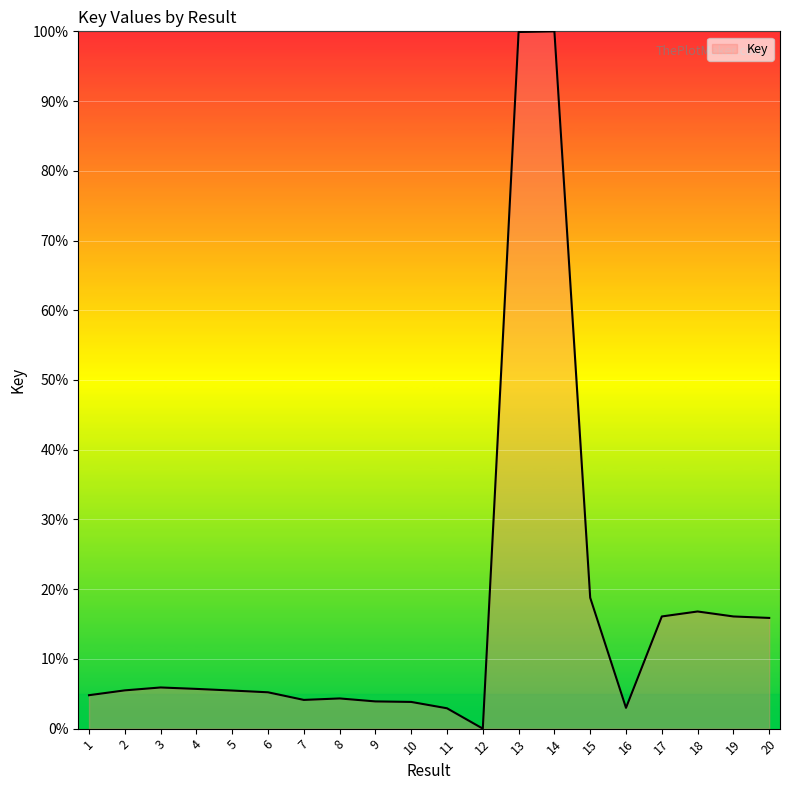

What is the greatest value displayed?

100.0